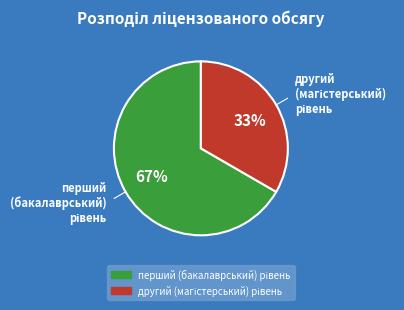

Does any single category account for the majority?

Yes